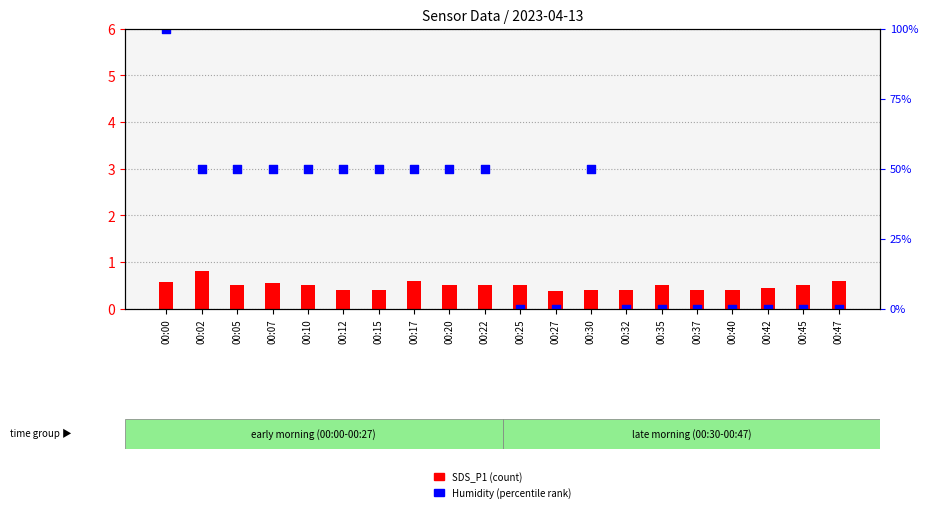

Which series contains the lowest Y value?

Humidity (percentile)